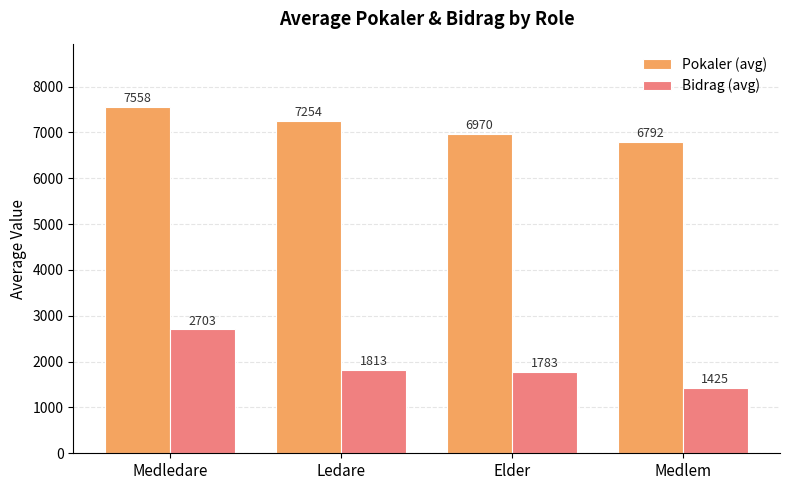

Between Ledare and Medlem, which series saw the biggest shift?

Pokaler (avg)